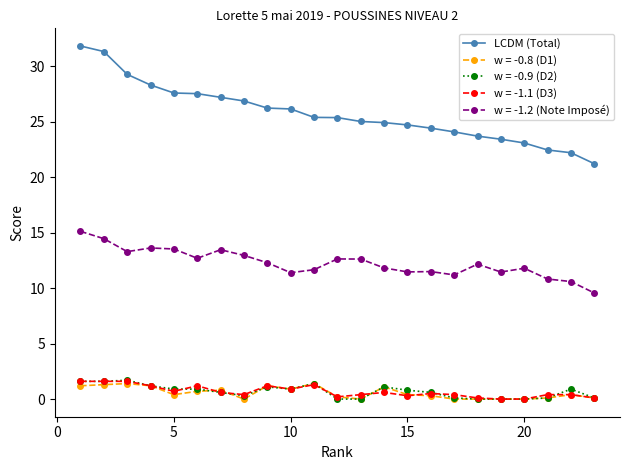

What is the greatest value displayed?

31.9